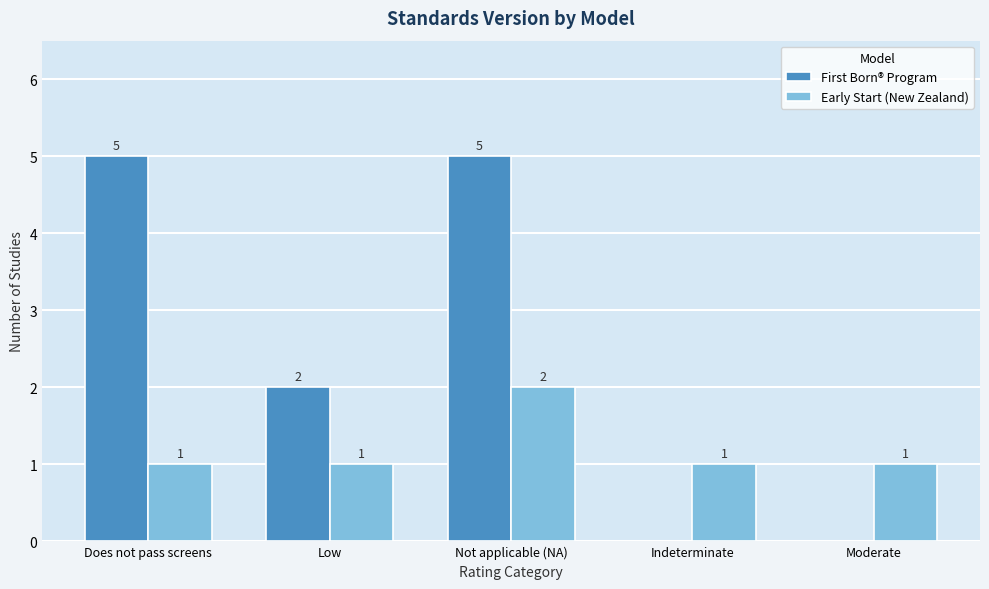

What is the sum of the First Born® Program values at Does not pass screens and Moderate?

5